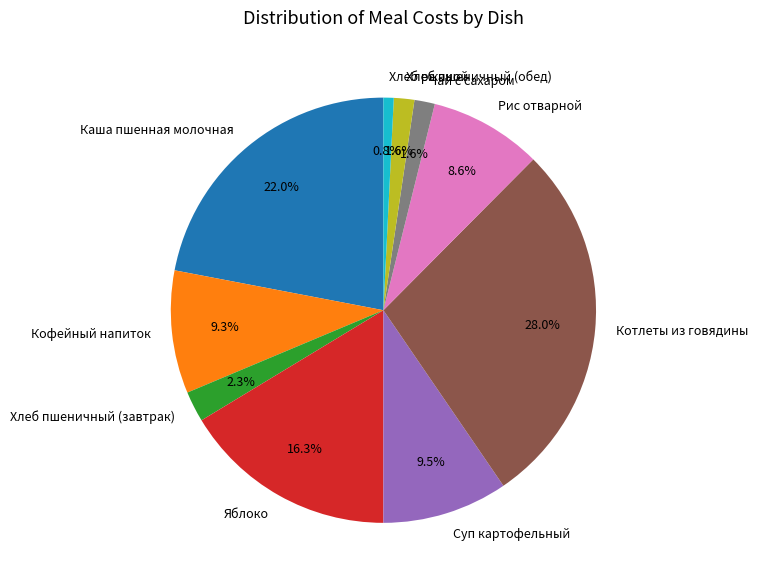

How many segments does this pie chart have?

10